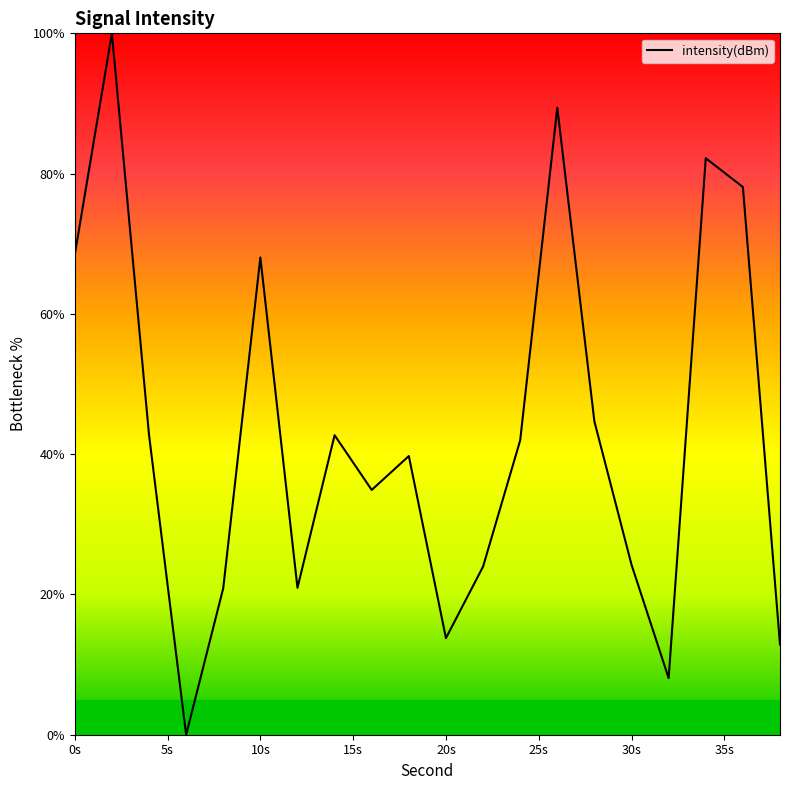

How many positive values are there?

19